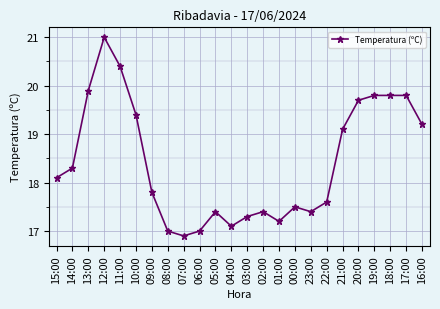

What is the value of the 4th point from the left?

21.0